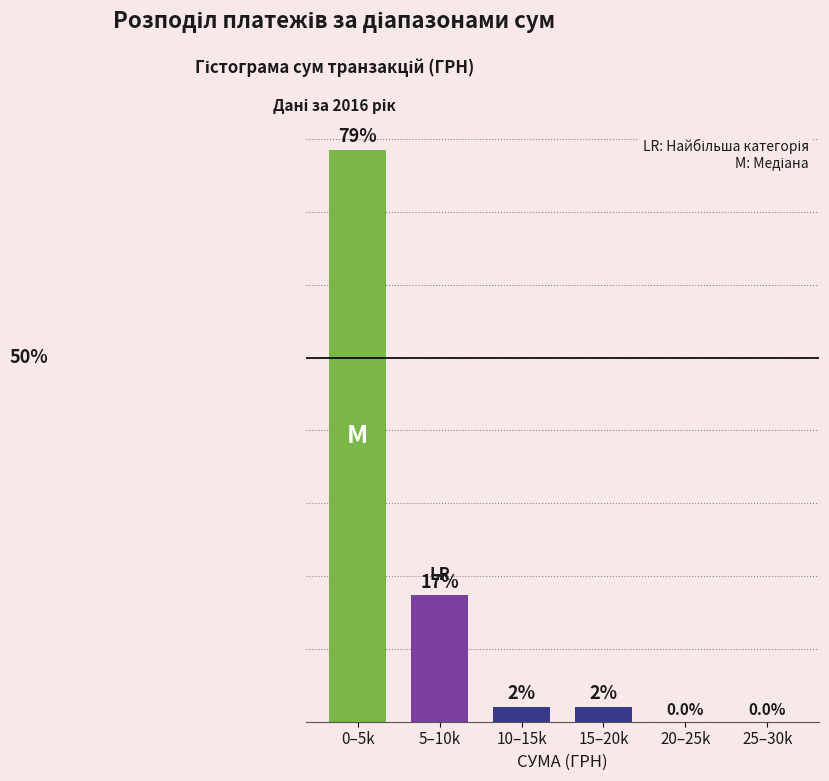

At which label is the value closest to 39?

5–10k